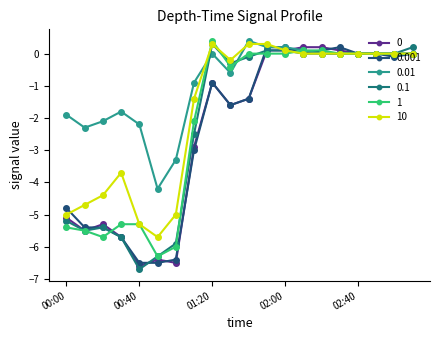

True or false: 0.1 has more than 0 points higher than both neighbors.

True